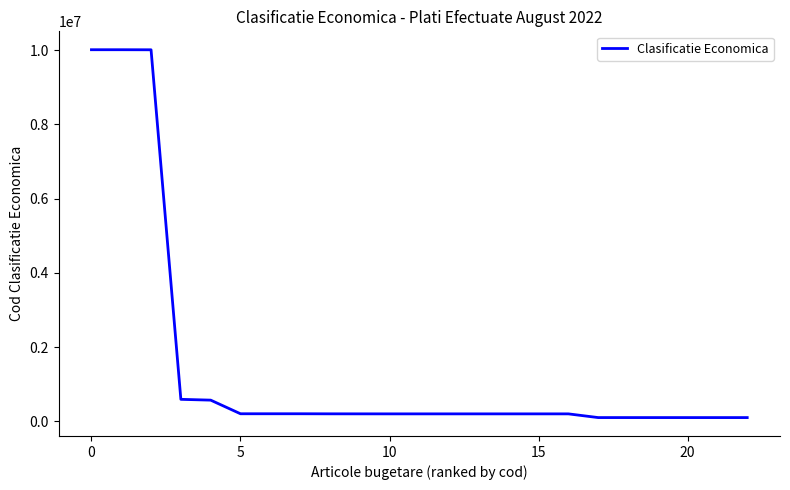

What is the maximum value shown in the chart?

10013002